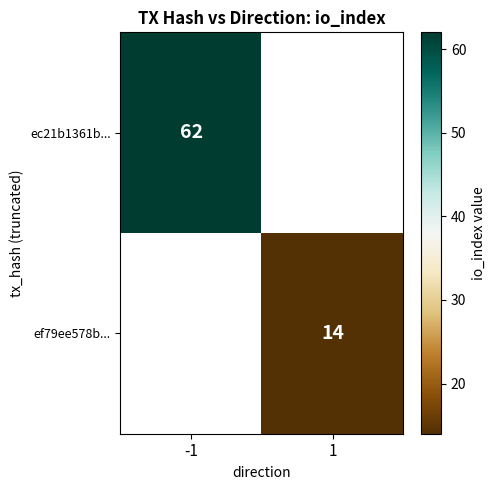

The value of ef79ee578b... at 1 is 14. True or false?

True